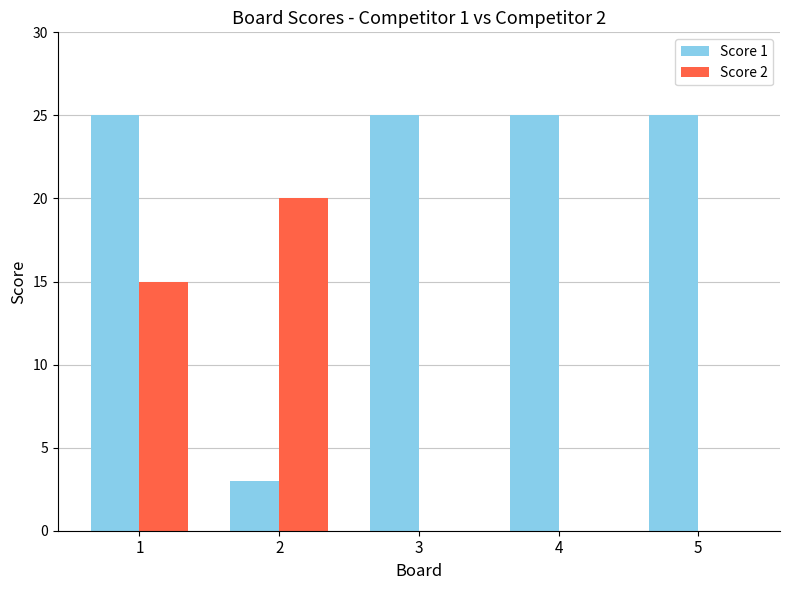

What is the difference between the Score 2 values at 2 and 4?

20